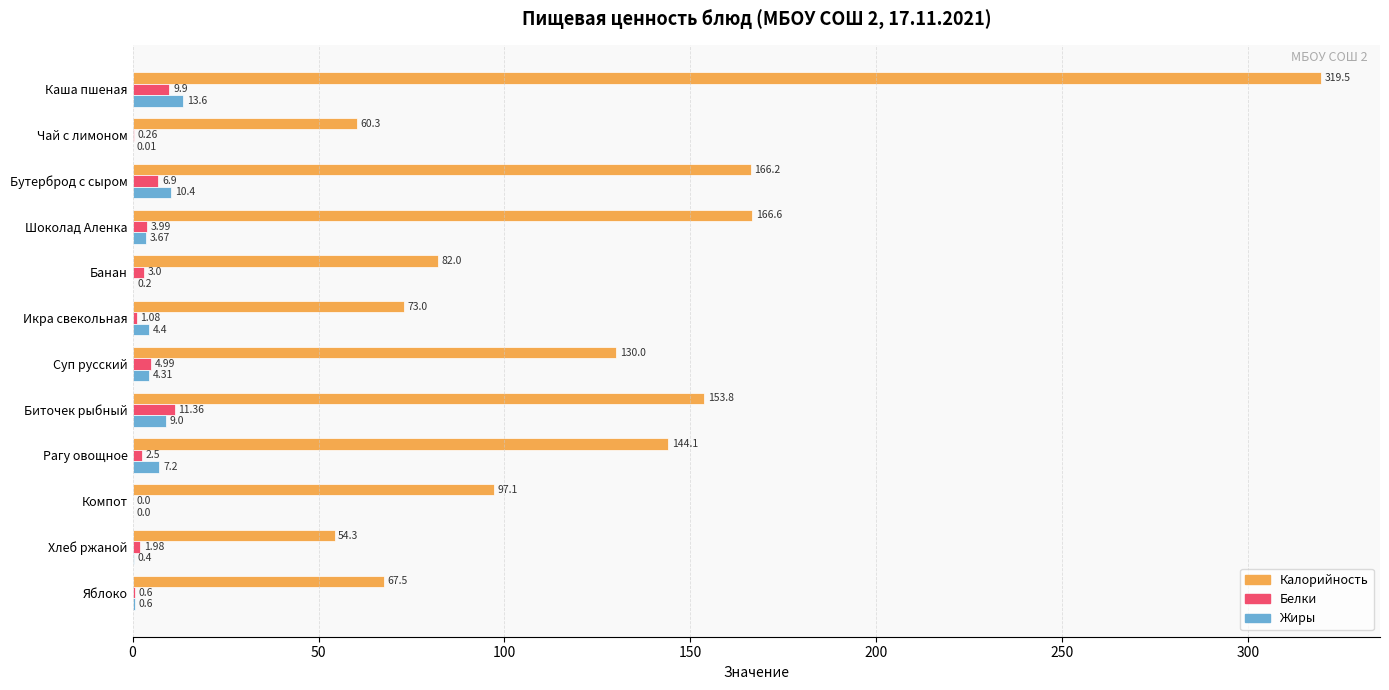

How many positive values does the Белки series have?

11